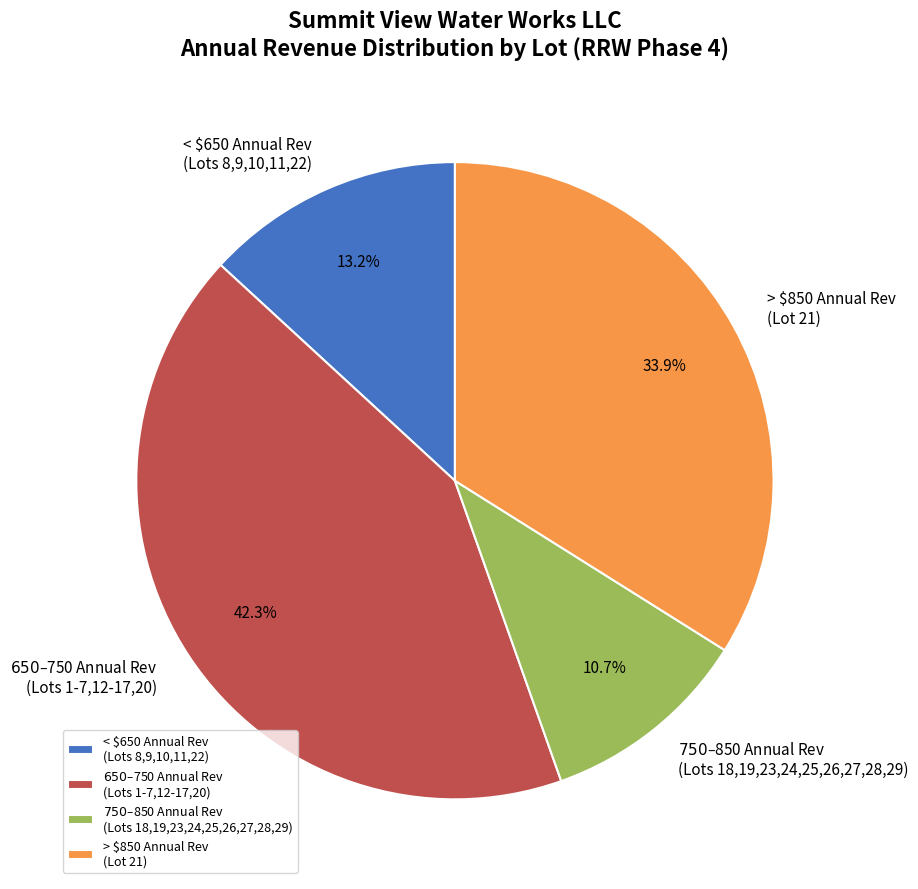

To the nearest percent, what is the average slice percentage?

25%